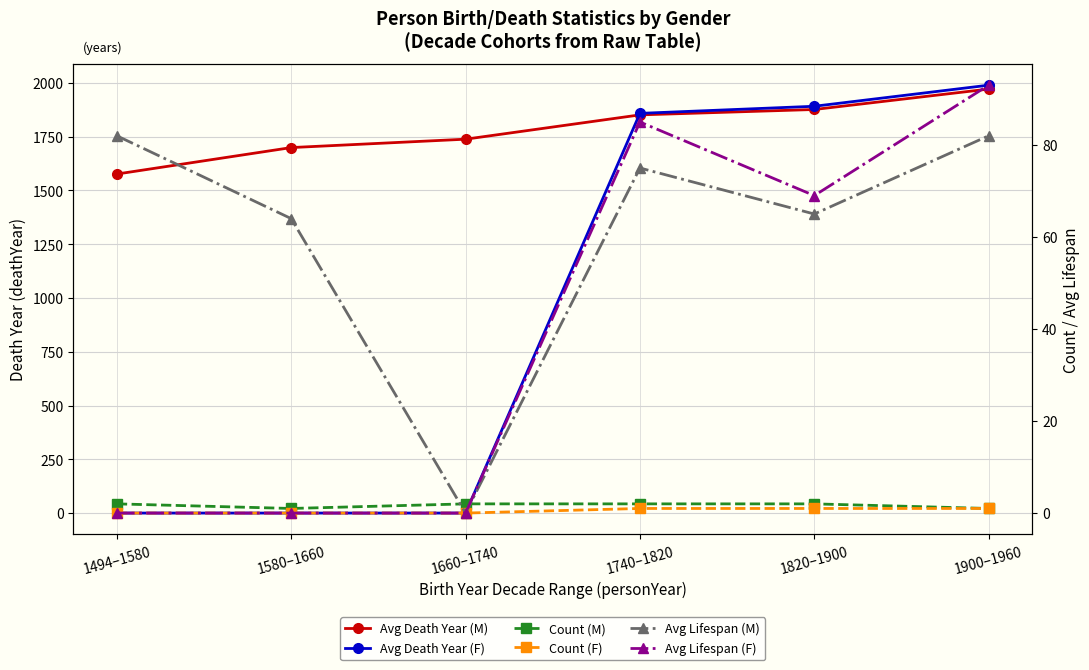

True or false: Avg Lifespan (M) has a value of 87 at 1820–1900.

False